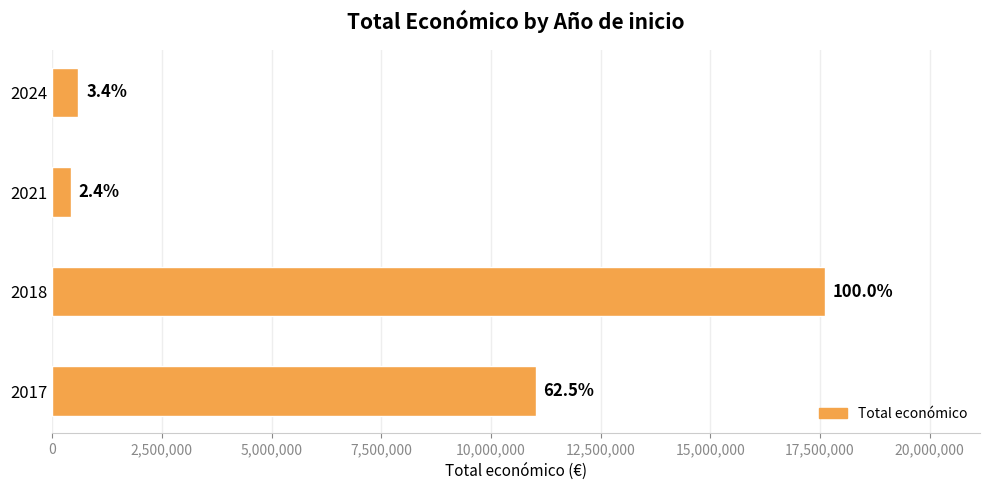

How many bars are there in total?

4